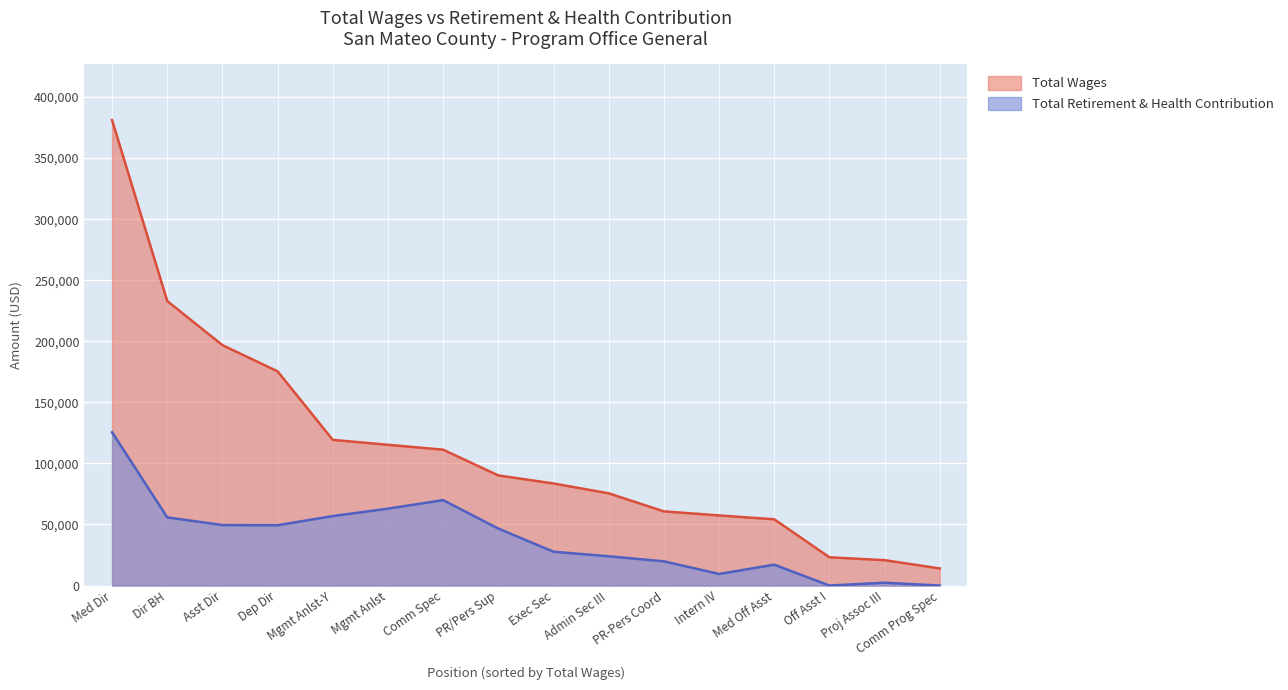

Is the value of Total Retirement & Health Contribution at PR/Pers Sup greater than the value of Total Wages at Comm Spec?

No